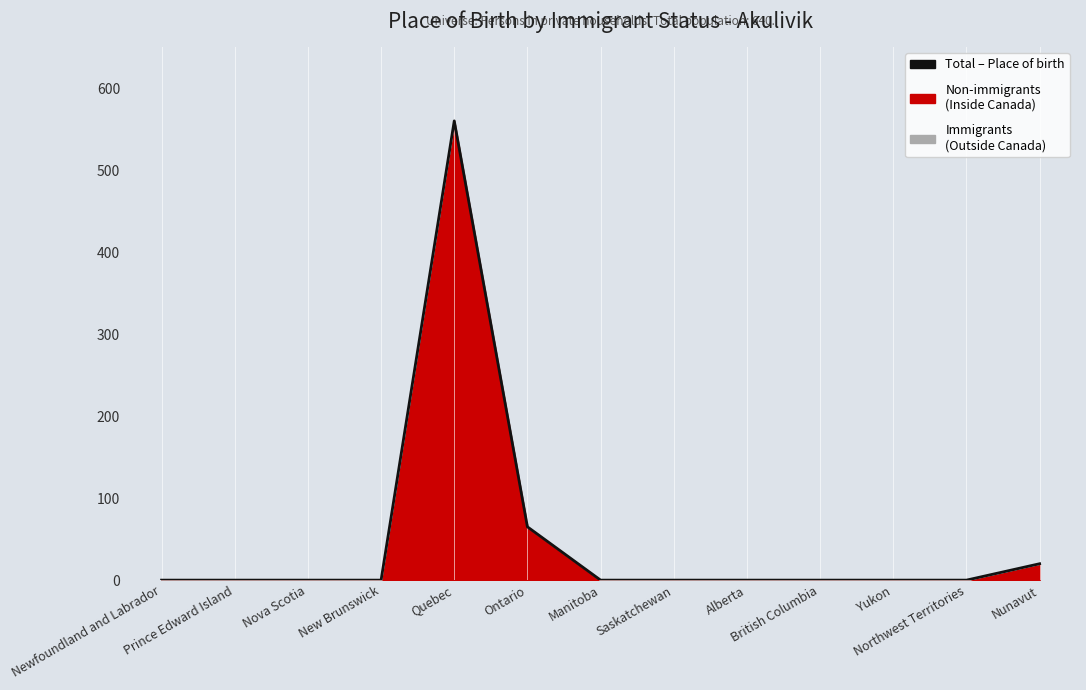

Does the chart display data point markers on the line(s)?

No